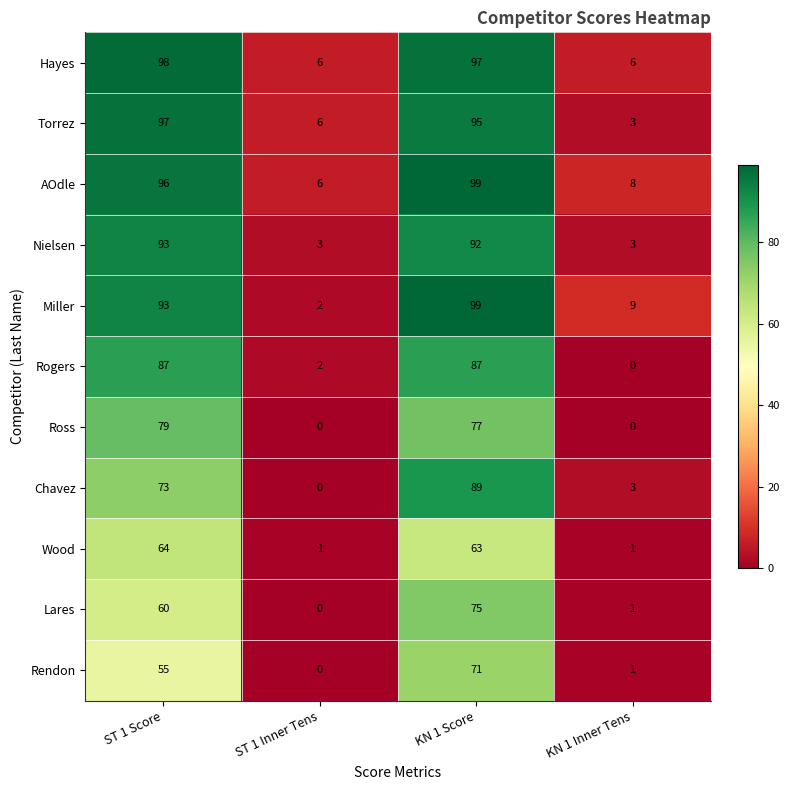

Which series has the widest spread of values?

Miller